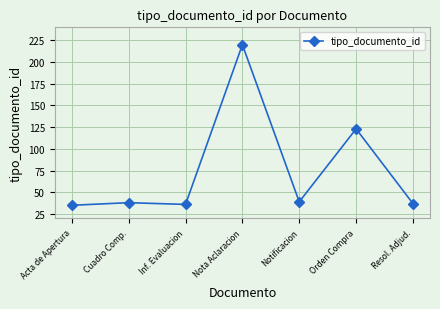

Is it true that the value at Acta de Apertura is 35?

True